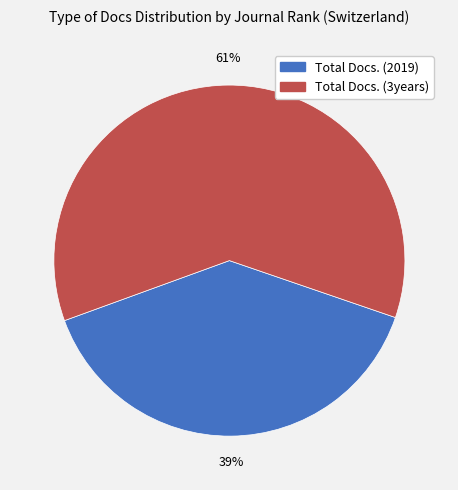

To the nearest percent, what is the average slice percentage?

50%